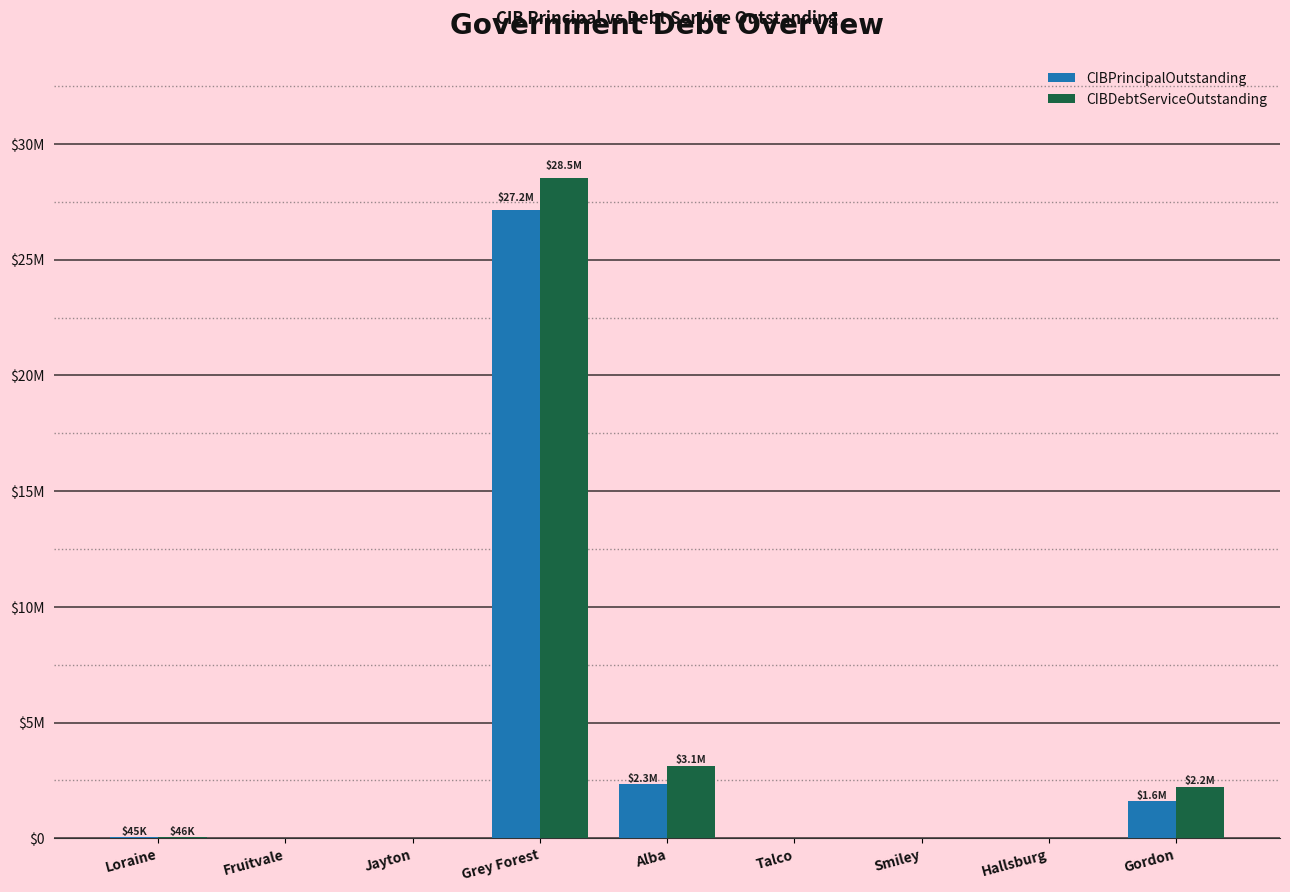

Are the bars grouped side by side (vs. stacked)?

Yes